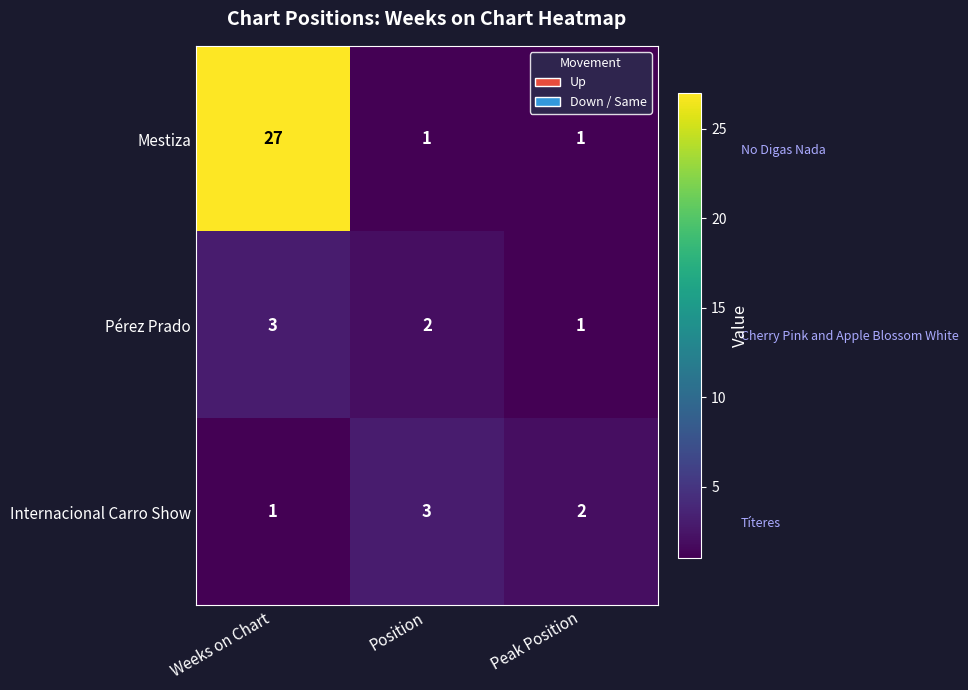

Reading left to right, what are all the values shown in this chart?

Mestiza: Weeks on Chart=27	Position=1	Peak Position=1
Pérez Prado: Weeks on Chart=3	Position=2	Peak Position=1
Internacional Carro Show: Weeks on Chart=1	Position=3	Peak Position=2